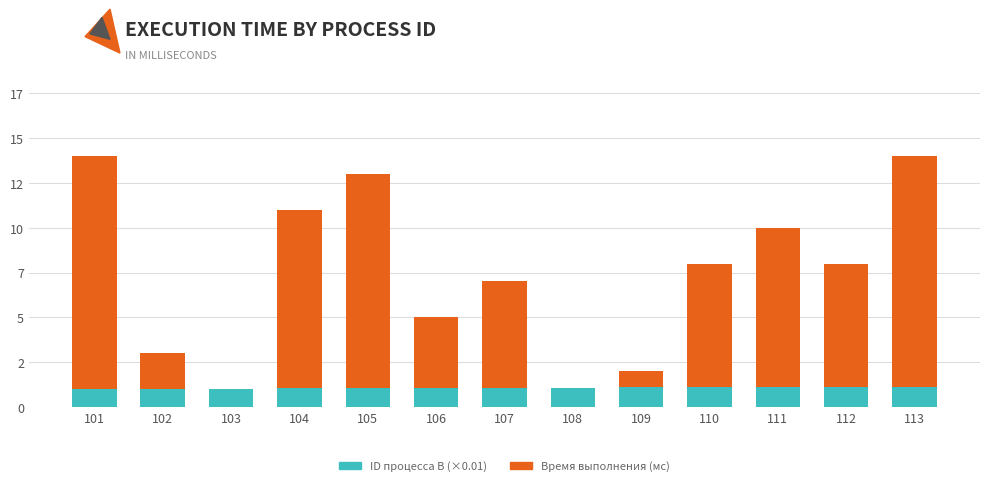

The Время выполнения (мс) series shows 7.0 at 107. True or false?

True